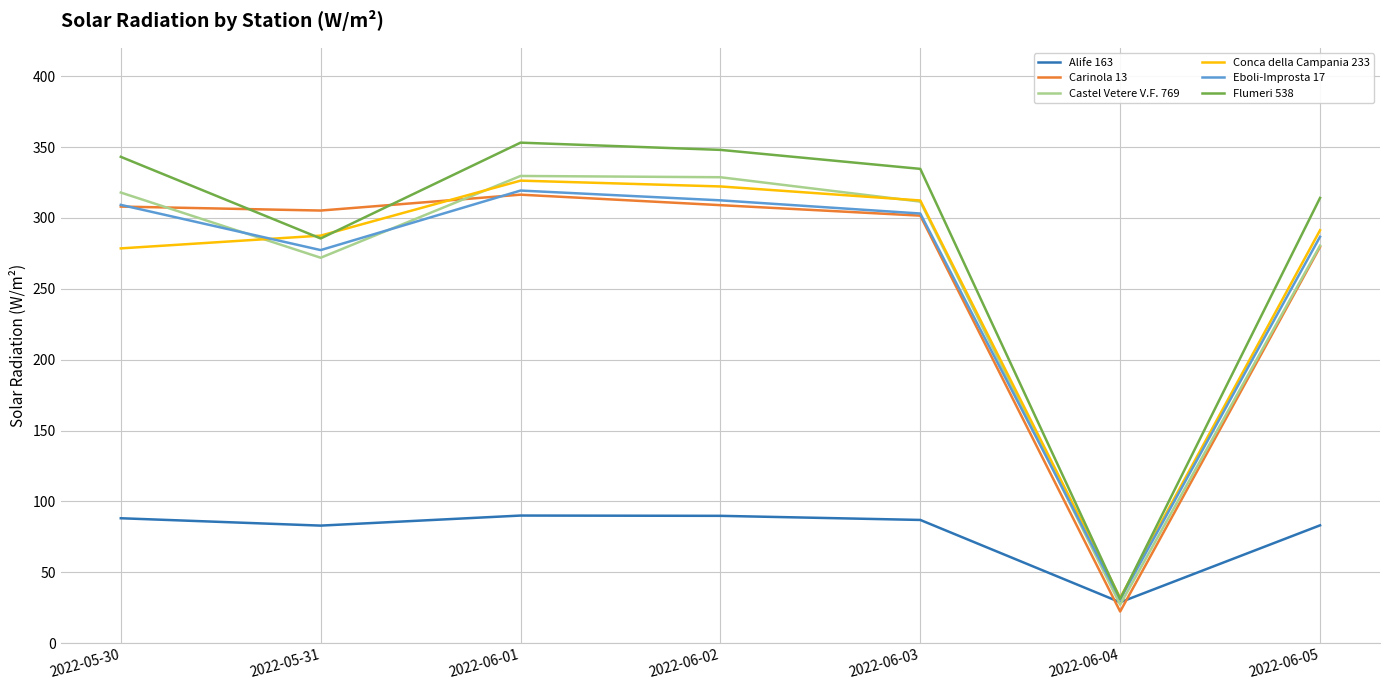

What is the spread (max minus min) of values at 2022-06-05?

231.0